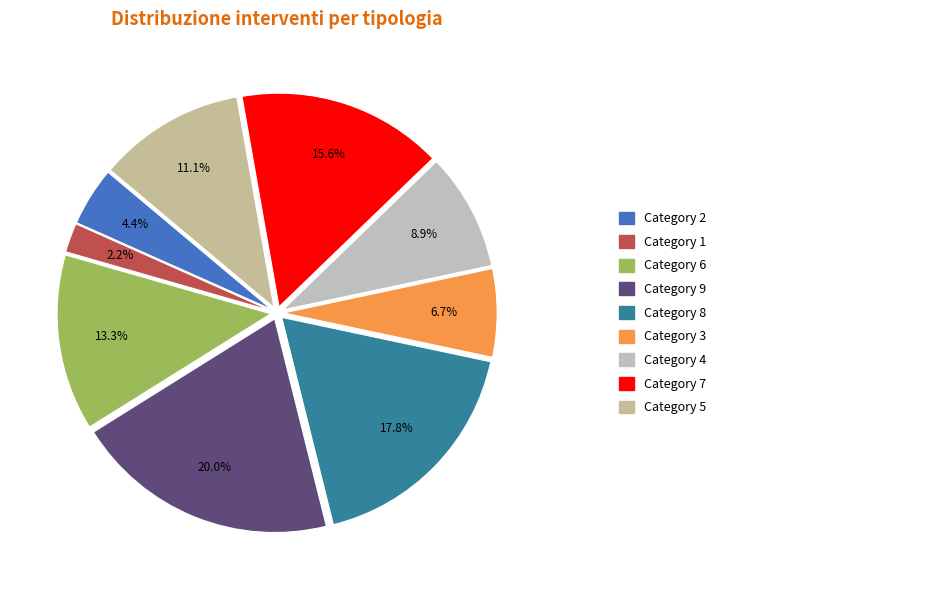

Is there any slice that represents more than half of the pie?

No